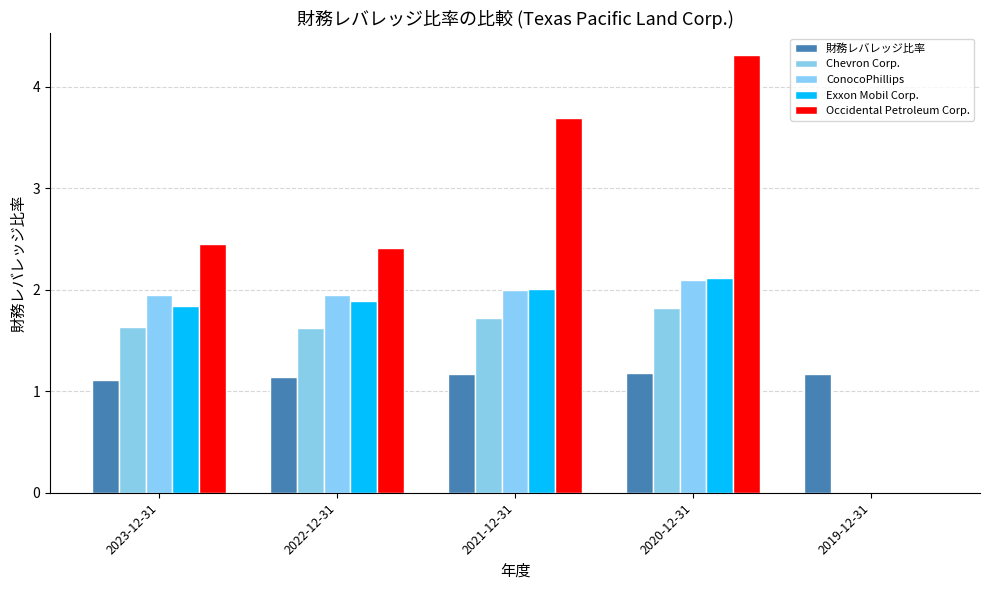

True or false: 財務レバレッジ比率 has a value of 1.1 at 2023-12-31.

True